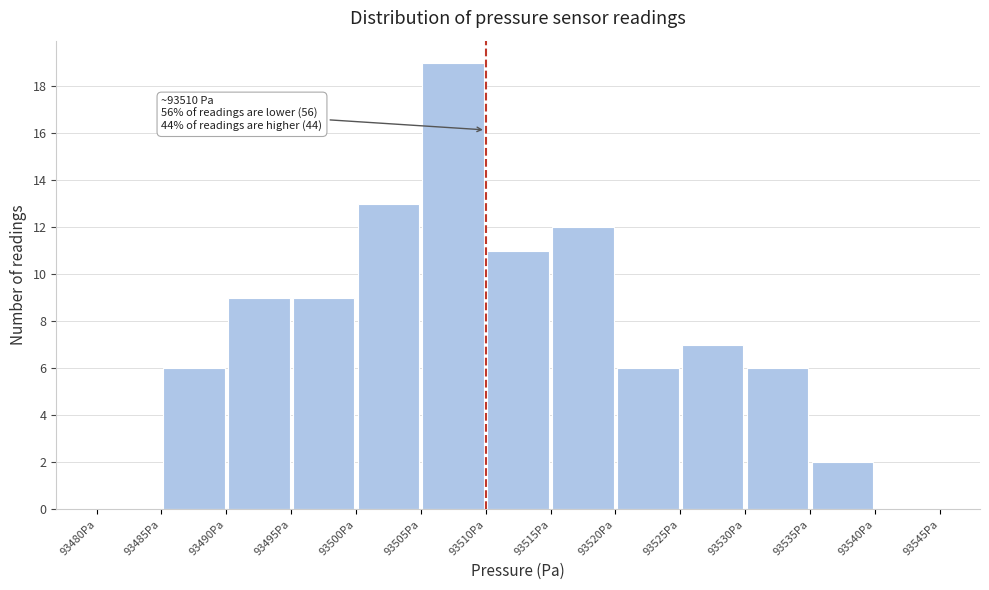

Which range on the x-axis has the tallest bar?

93505 to 93510